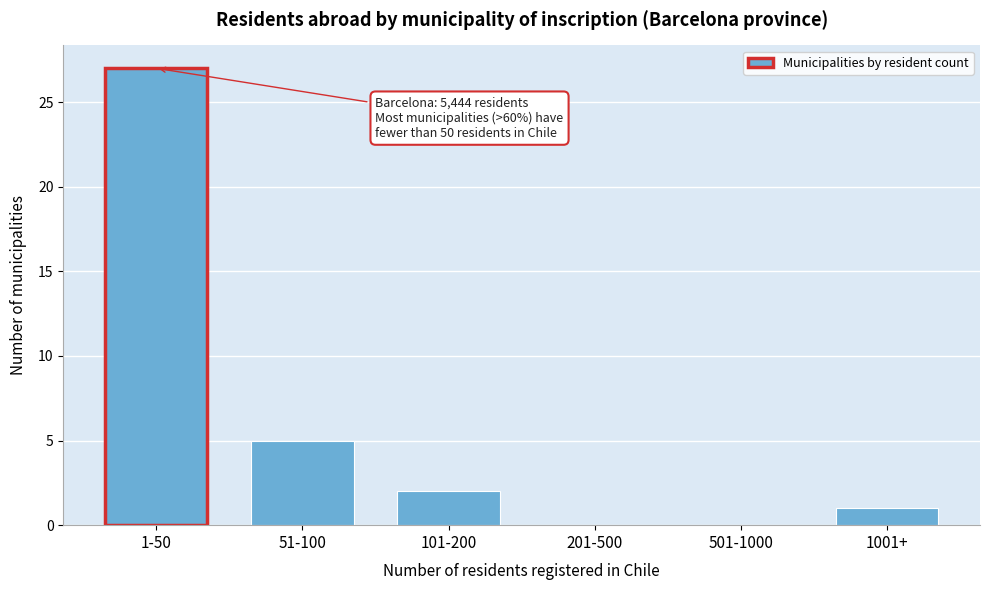

Reading right to left, extract all data points from this chart.

1001+=1	501-1000=0	201-500=0	101-200=2	51-100=5	1-50=27